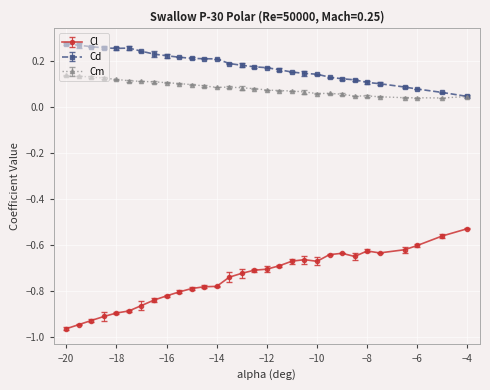

What are all the series names shown in the legend?

Cl, Cd, Cm